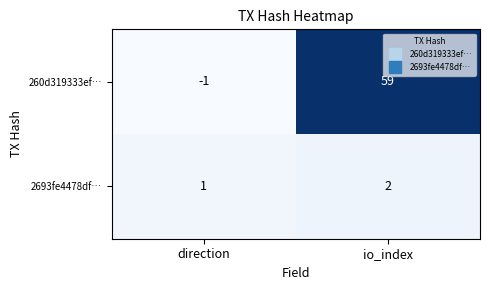

Reading left to right, what are all the values shown in this chart?

260d319333ef…: direction=-1	io_index=59
2693fe4478df…: direction=1	io_index=2